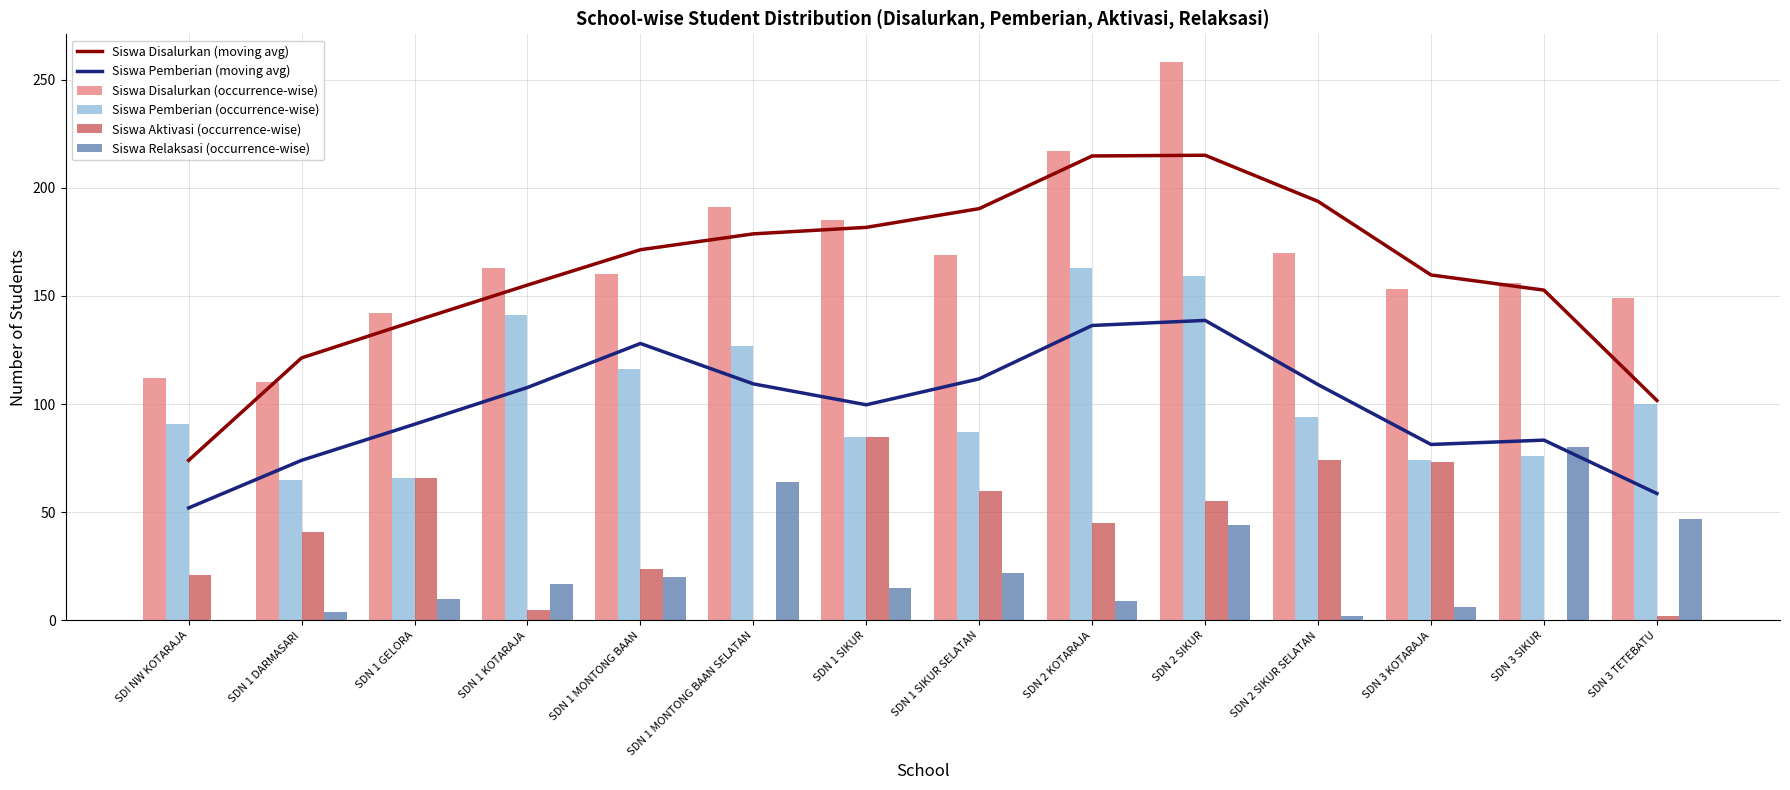

How many groups of bars are there?

14